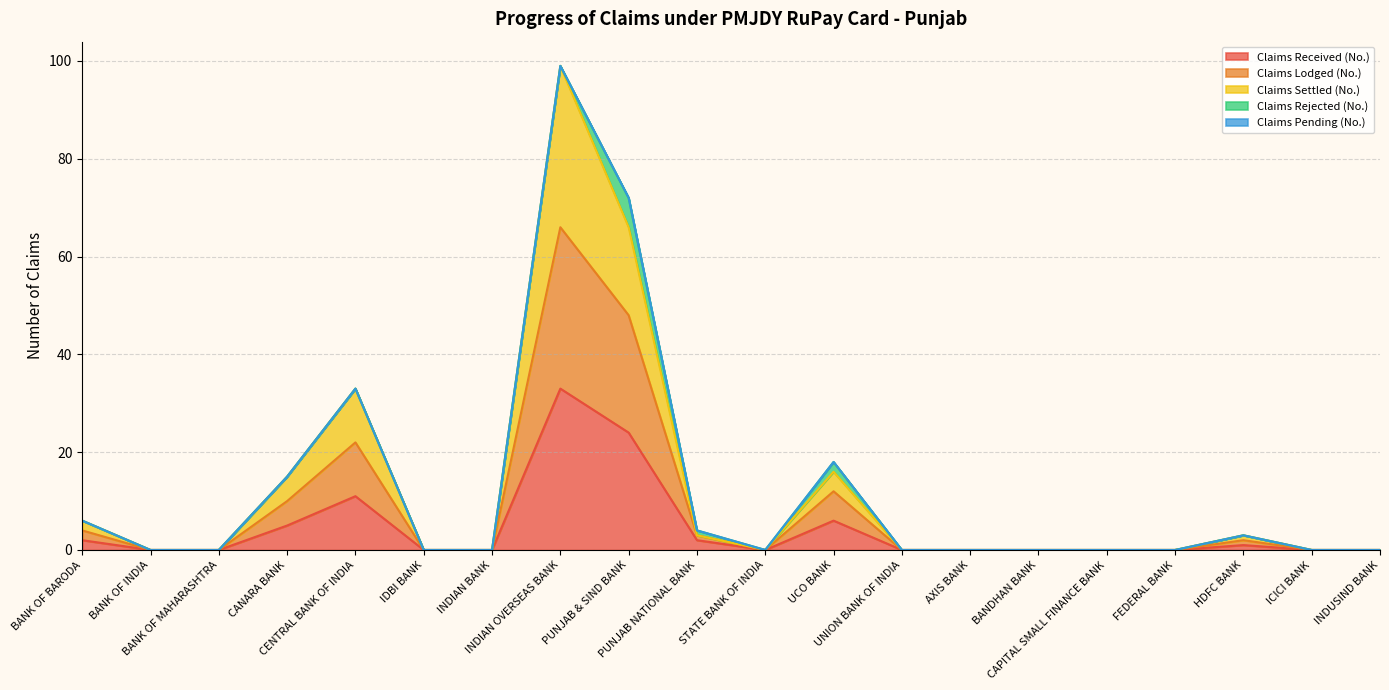

What is the difference between the Claims Received (No.) values at BANK OF INDIA and PUNJAB NATIONAL BANK?

2